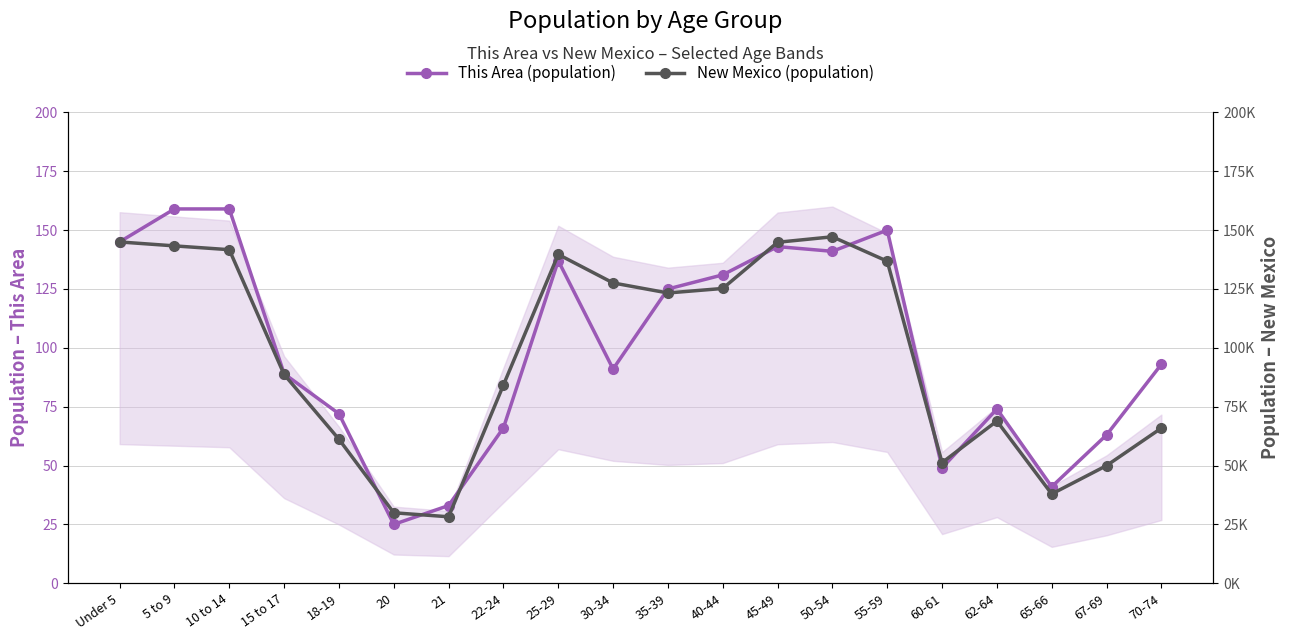

Reading right to left, list all the values displayed in this chart.

This Area (population): 70-74=93	67-69=63	65-66=41	62-64=74	60-61=49	55-59=150	50-54=141	45-49=143	40-44=131	35-39=125	30-34=91	25-29=137	22-24=66	21=33	20=25	18-19=72	15 to 17=89	10 to 14=159	5 to 9=159	Under 5=145
New Mexico (population): 70-74=65904	67-69=49969	65-66=37921	62-64=68899	60-61=51238	55-59=136799	50-54=147170	45-49=144839	40-44=125220	35-39=123303	30-34=127567	25-29=139678	22-24=84198	21=28237	20=29935	18-19=61169	15 to 17=88692	10 to 14=141691	5 to 9=143308	Under 5=144981